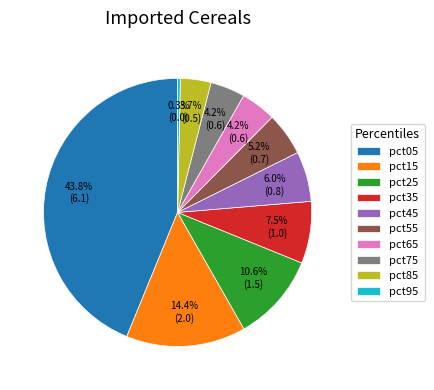

To the nearest percent, what is the combined percentage of pct05 and pct85?

48%